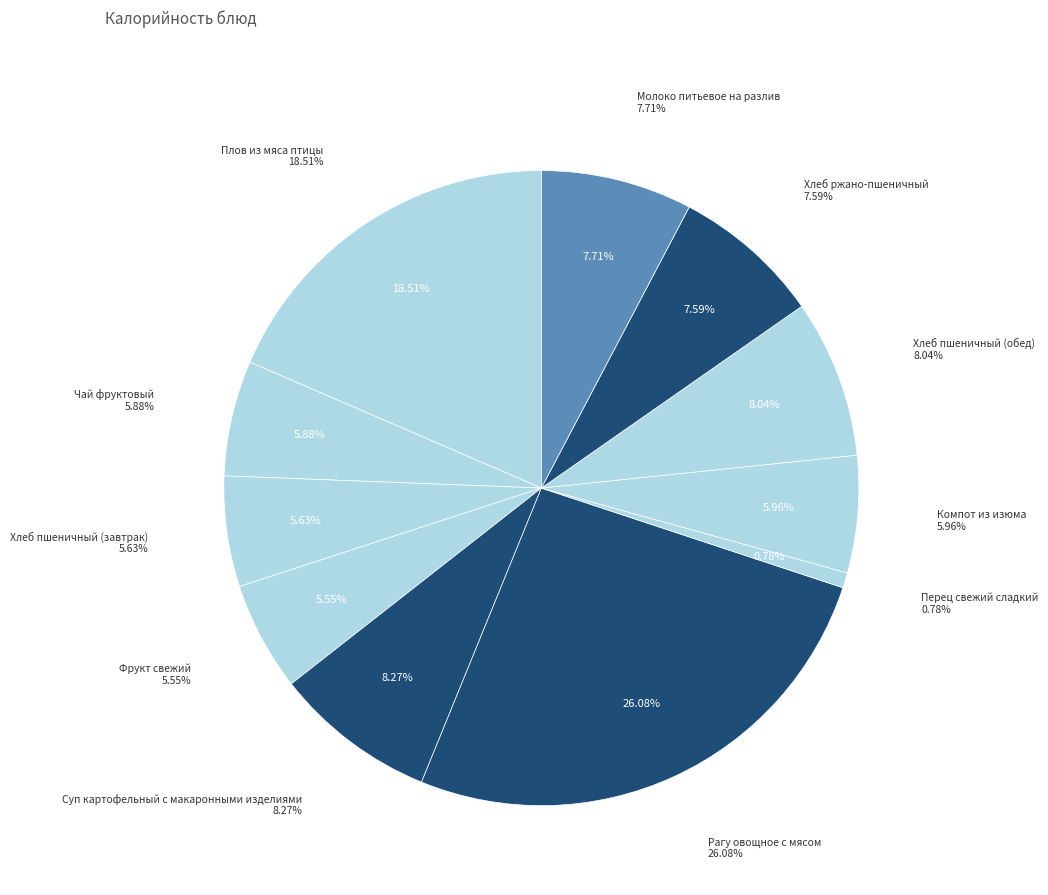

Which category has the smallest portion of the pie?

Перец свежий сладкий